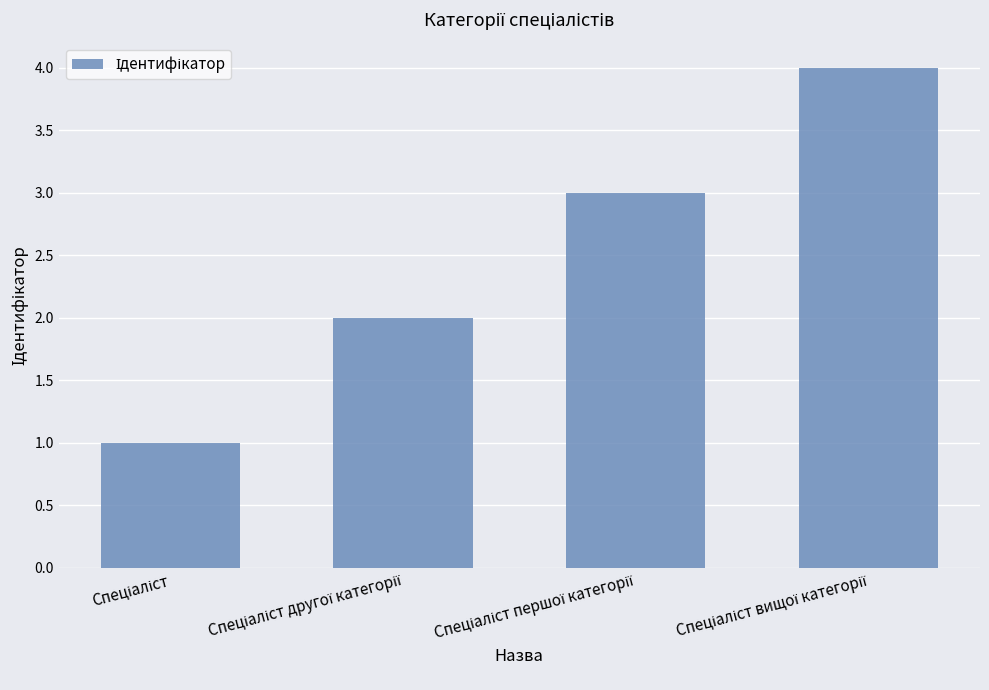

What is the greatest value displayed?

4